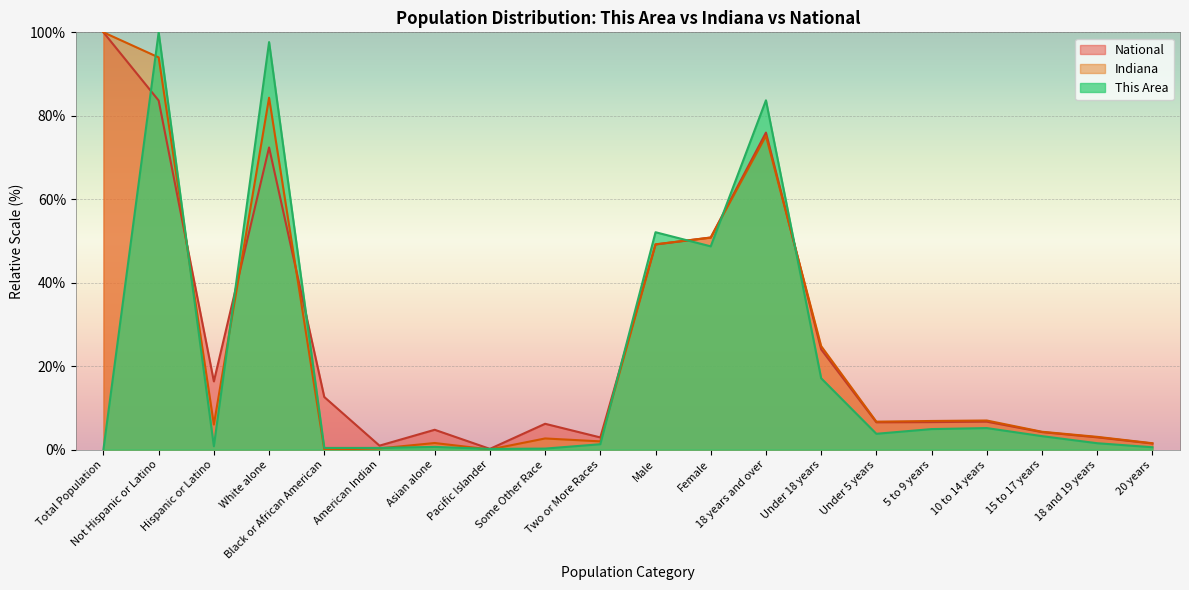

What is the value of the Indiana point at the 11th from the left?

49.2